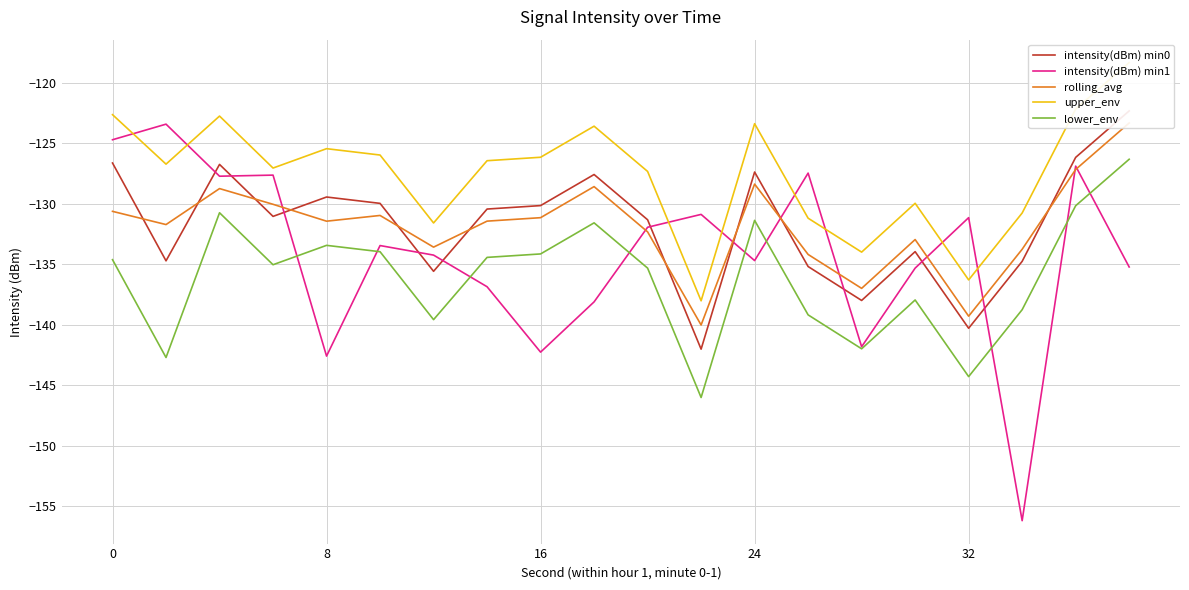

Reading left to right, list all the values displayed in this chart.

intensity(dBm) min0: -126.6	-134.7	-126.7	-131.0	-129.4	-130.0	-135.6	-130.4	-130.1	-127.6	-131.3	-142.0	-127.4	-135.2	-138.0	-134.0	-140.3	-134.8	-126.2	-122.3
intensity(dBm) min1: -124.7	-123.4	-127.7	-127.6	-142.6	-133.5	-134.2	-136.9	-142.3	-138.1	-131.9	-130.9	-134.7	-127.5	-141.8	-135.3	-131.1	-156.2	-126.9	-135.2
rolling_avg: -130.6	-131.7	-128.7	-130.0	-131.4	-131.0	-133.6	-131.4	-131.1	-128.6	-132.3	-140.0	-128.4	-134.2	-137.0	-133.0	-139.3	-133.8	-127.2	-123.3
upper_env: -122.6	-126.7	-122.7	-127.0	-125.4	-126.0	-131.6	-126.4	-126.1	-123.6	-127.3	-138.0	-123.4	-131.2	-134.0	-130.0	-136.3	-130.8	-122.2	-118.3
lower_env: -134.6	-142.7	-130.7	-135.0	-133.4	-134.0	-139.6	-134.4	-134.1	-131.6	-135.3	-146.0	-131.4	-139.2	-142.0	-138.0	-144.3	-138.8	-130.2	-126.3